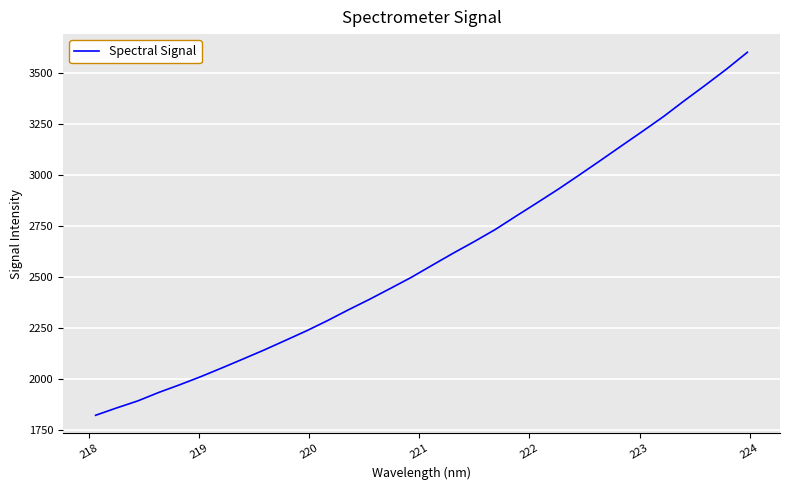

What is the sum of all values?

82922.1